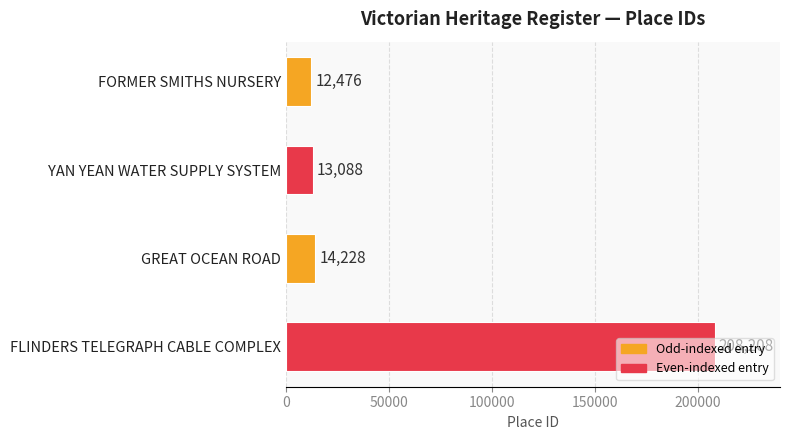

Rank the categories by value from lowest to highest.

FORMER SMITHS NURSERY, YAN YEAN WATER SUPPLY SYSTEM, GREAT OCEAN ROAD, FLINDERS TELEGRAPH CABLE COMPLEX